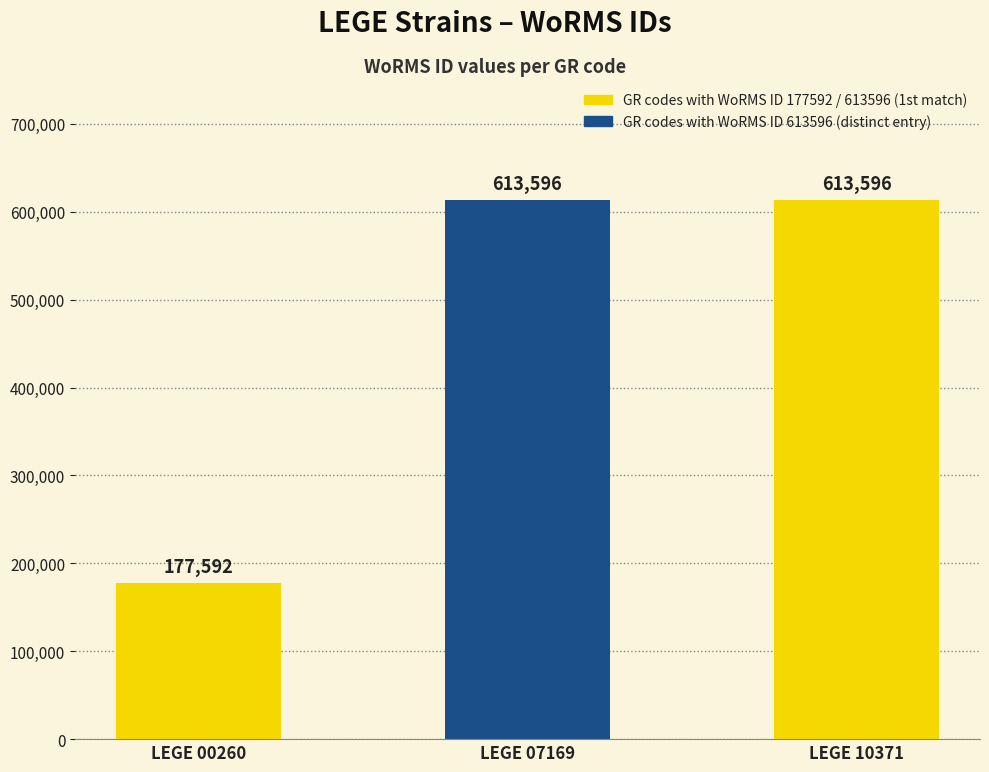

At which label is the value closest to 395594?

LEGE 00260